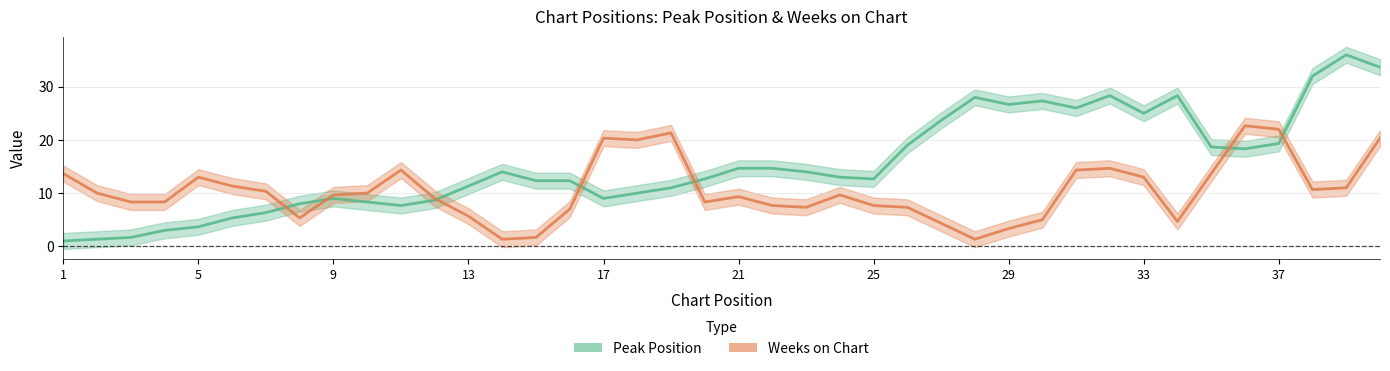

What is the spread (max minus min) of values at 33?

0.7